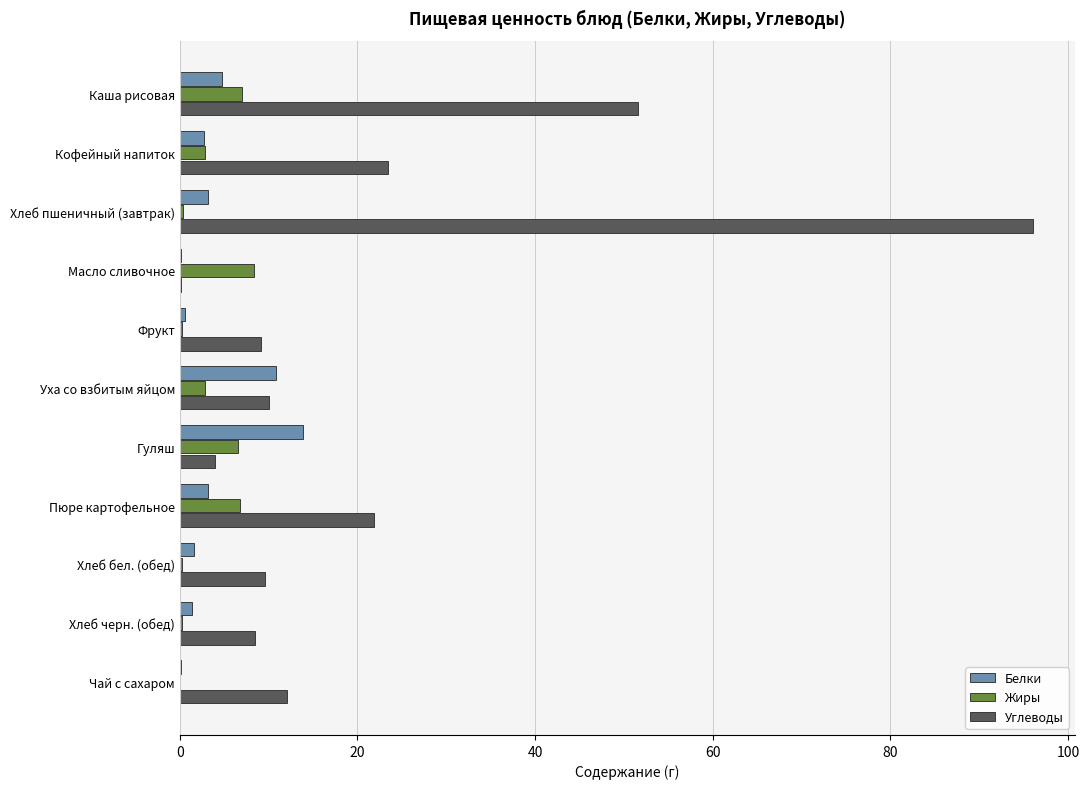

At which category is the sum across all series the highest?

Хлеб пшеничный (завтрак)